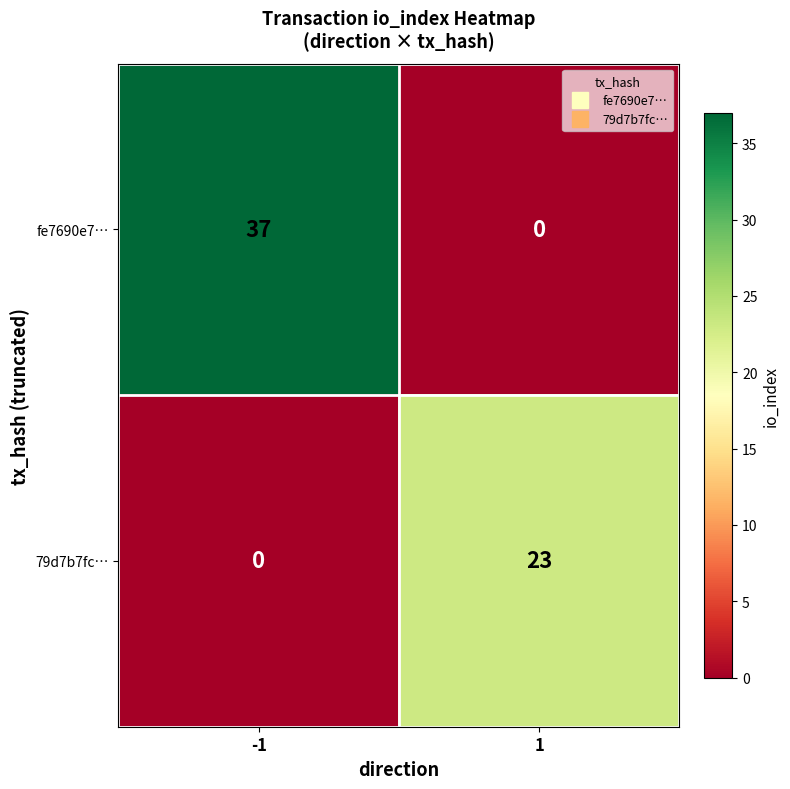

True or false: fe7690e7… has a value of -13 at 1.

False